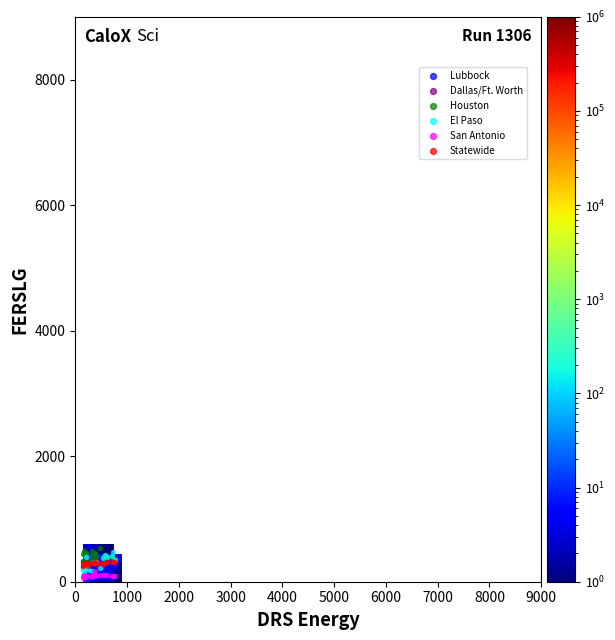

What are all the series names shown in the legend?

Lubbock, Dallas/Ft. Worth, Houston, El Paso, San Antonio, Statewide